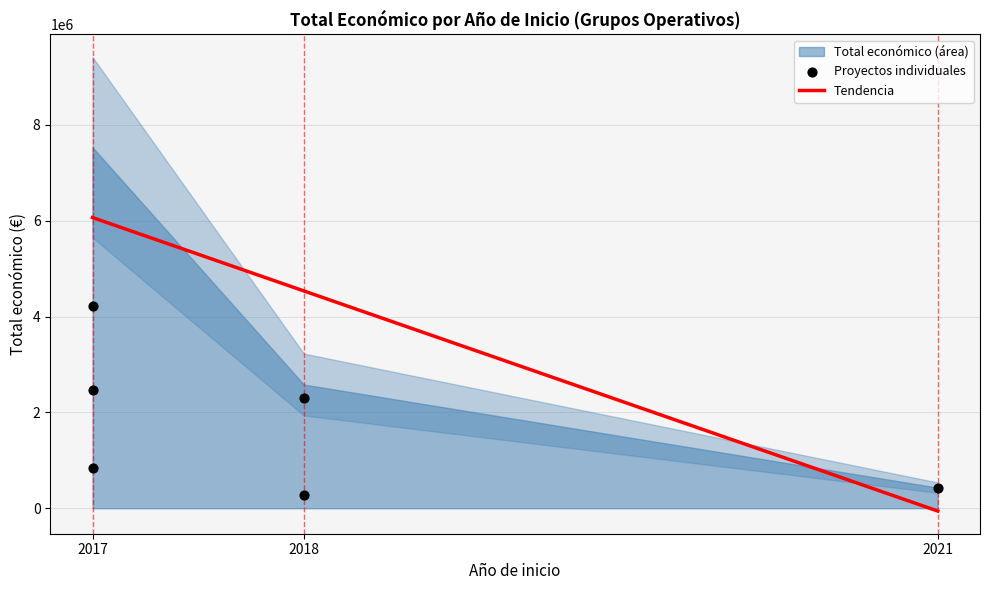

What is the change in value from 2018 to 2017?

-1468012